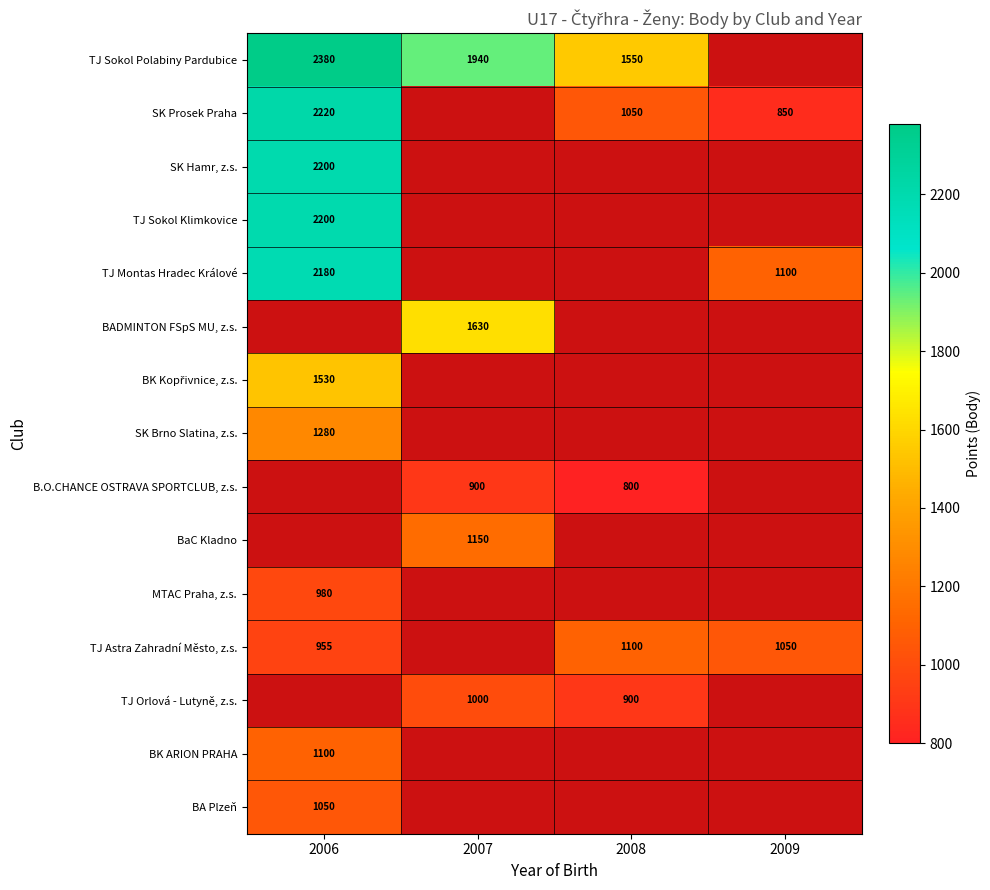

The value of SK Hamr, z.s. at 2006 is 864.6. True or false?

False